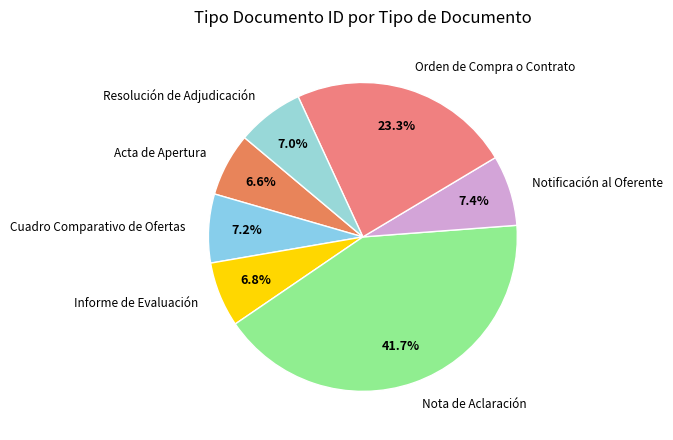

Which category has the biggest portion of the pie?

Nota de Aclaración